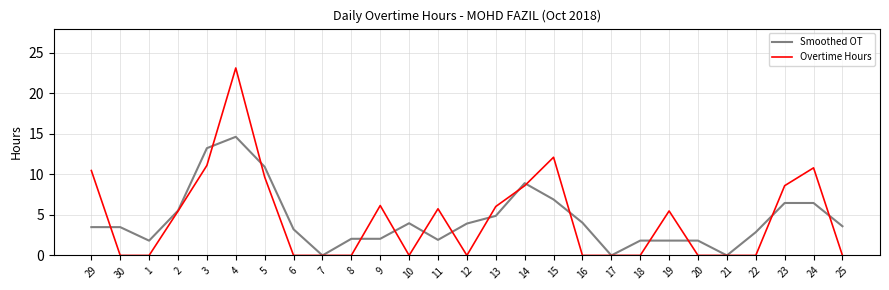

The value of Overtime Hours at 14 is 3.3. True or false?

False